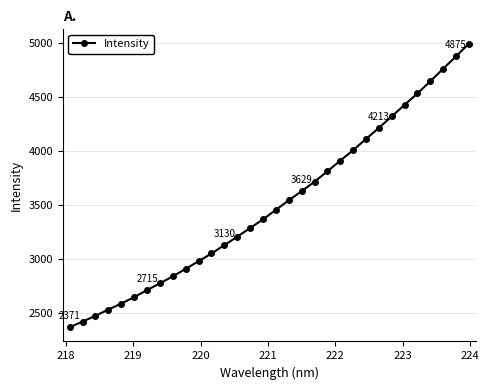

What is the difference between the maximum and minimum values?

2620.8